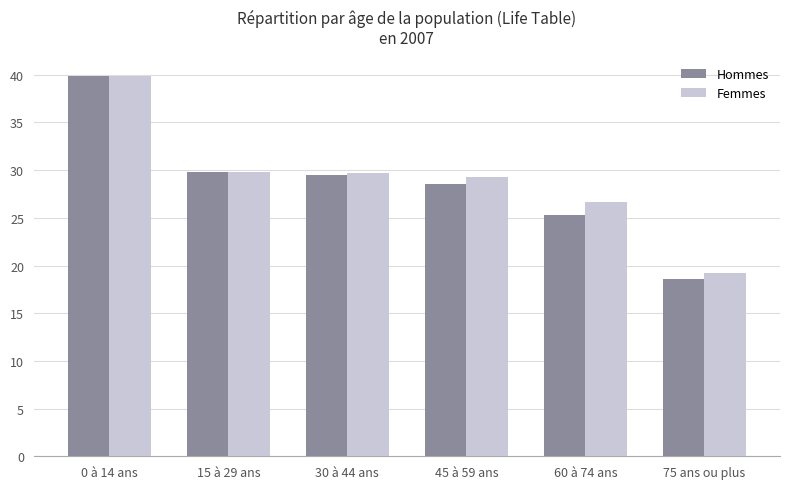

What is the label of the 4th bar from the right?

30 à 44 ans